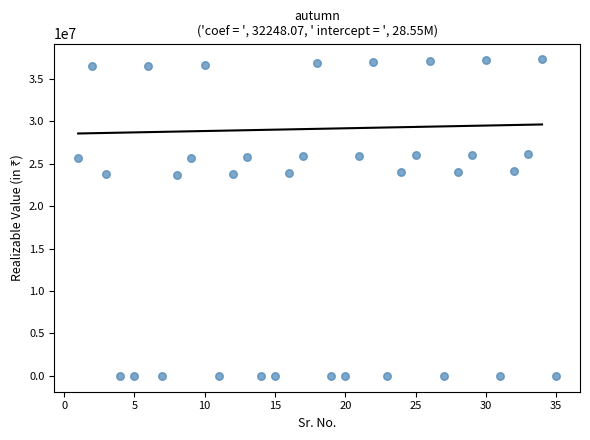

What is the range of X values (max minus min)?

34